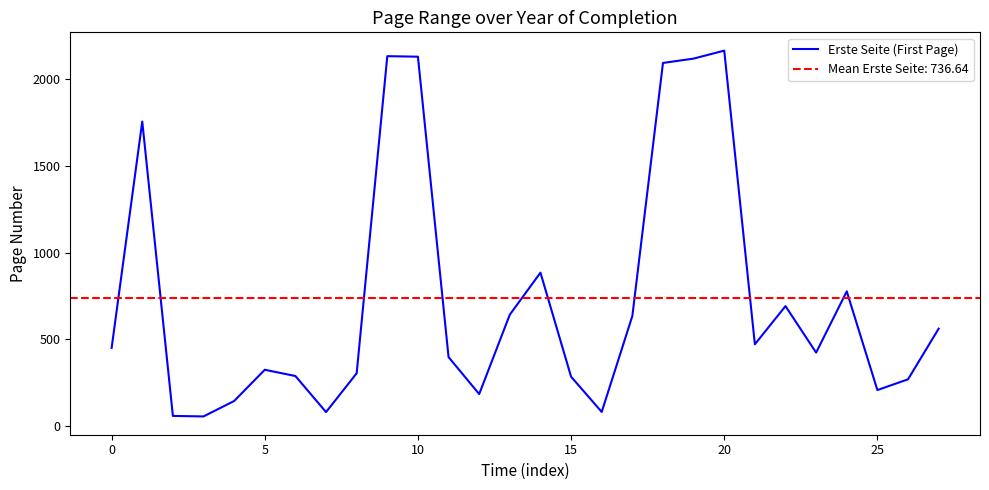

What is the lowest value of the Erste Seite (First Page) series?

56